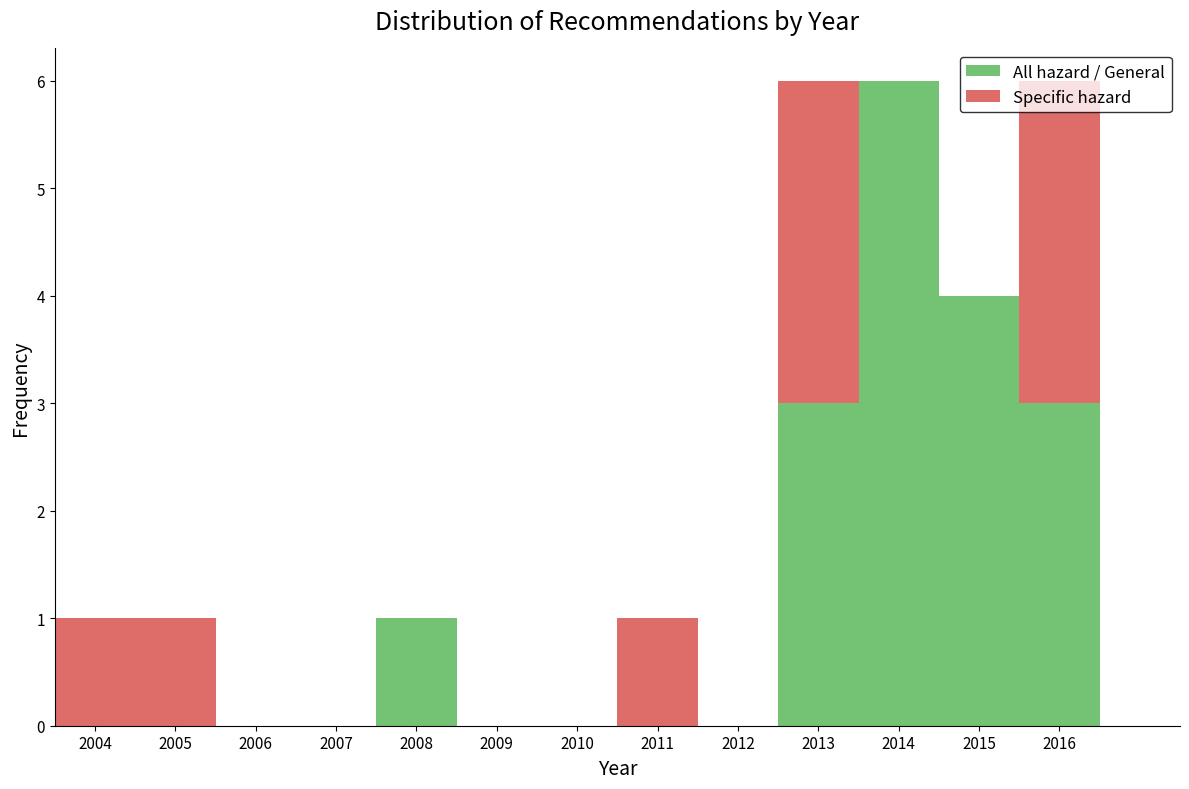

What is the total height of the stacked bar covering 2013.5 to 2014.5 on the x-axis? The values are not printed on the chart, so give them approximately, as read against the axis.

6